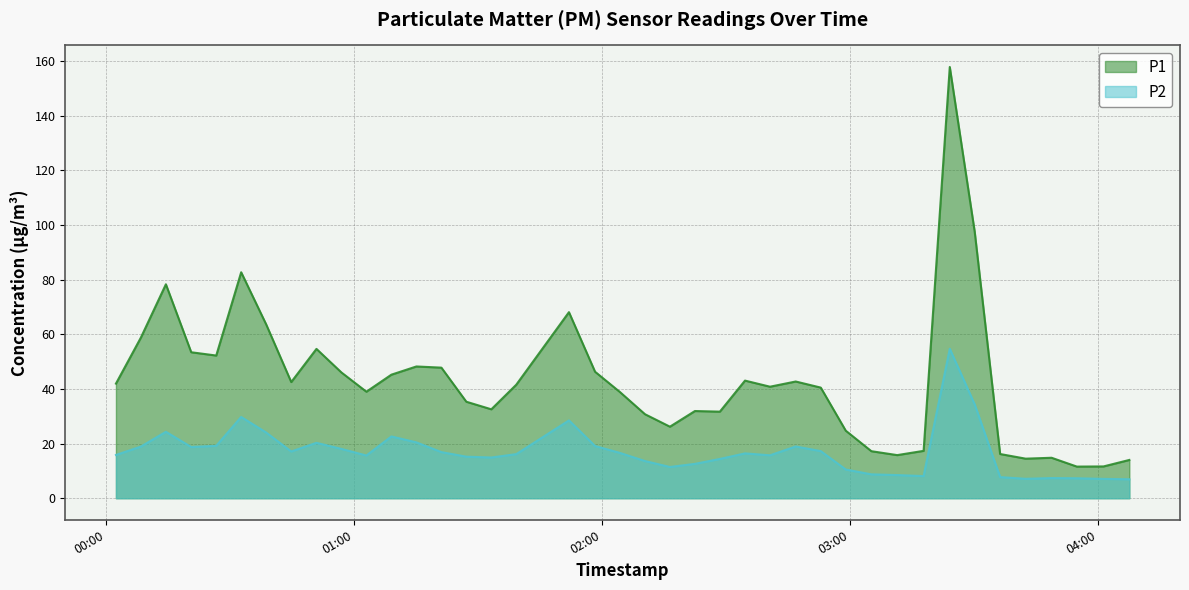

What is the label of the 37th point from the right?

2023-03-08T00:20:34